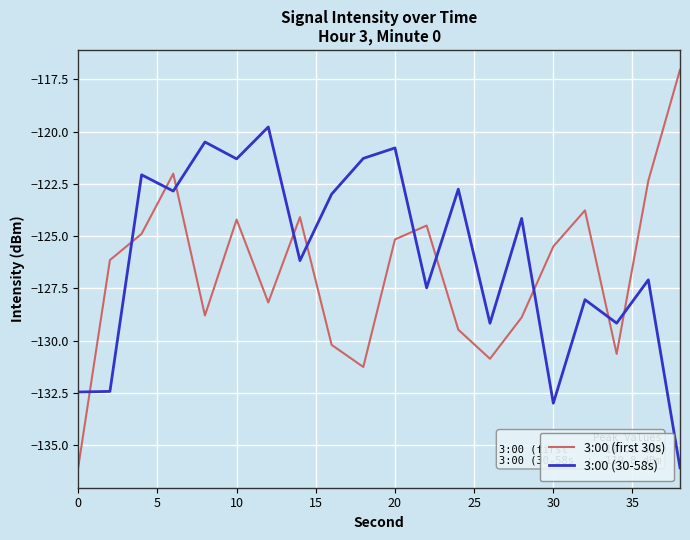

Rank the series by their maximum value, from highest to lowest.

3:00 (first 30s), 3:00 (30-58s)